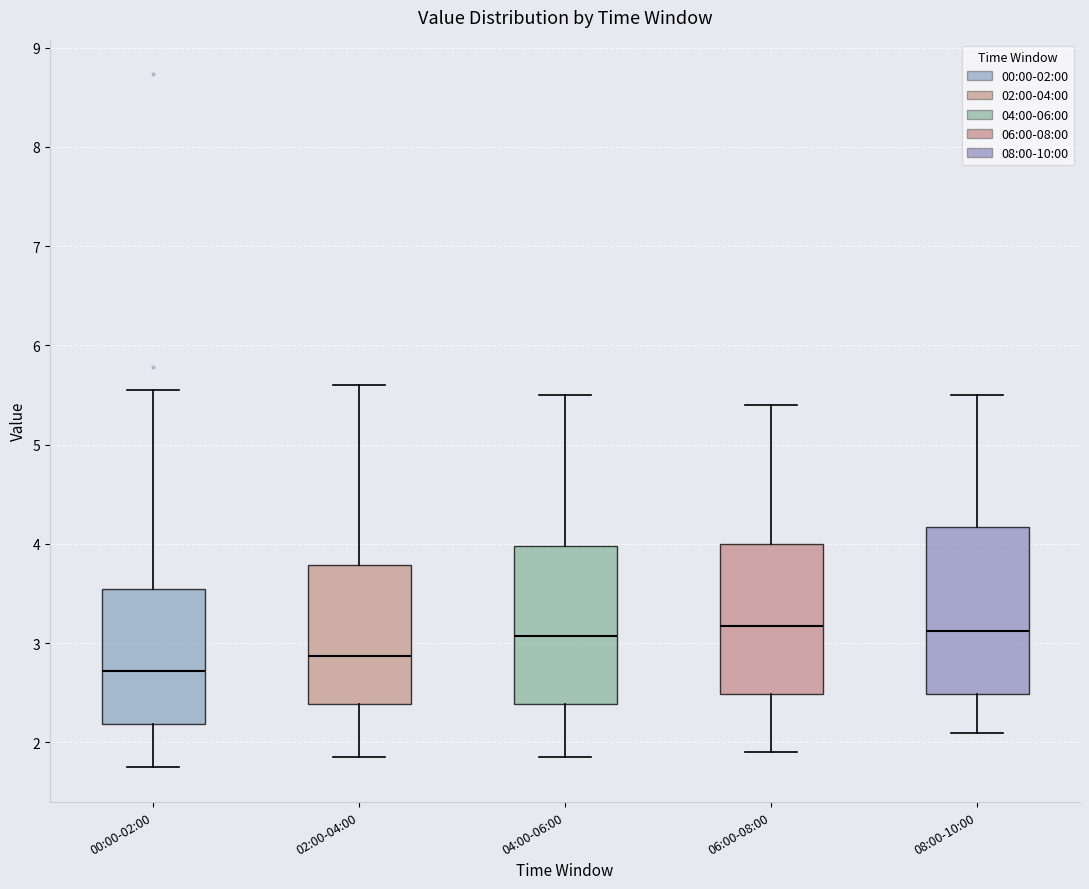

Comparing the boxes themselves (not the whiskers), which one is the tallest?

08:00-10:00